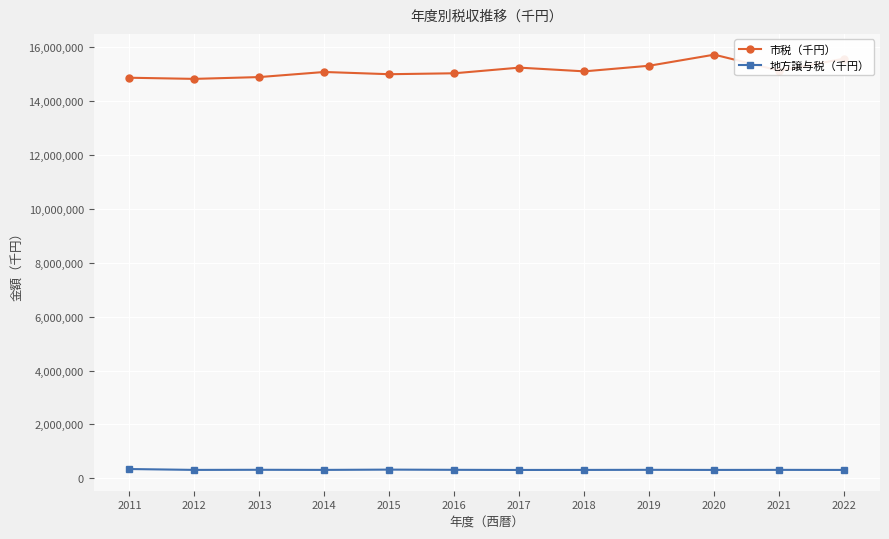

In 市税（千円）, how many points are higher than both neighbors (excluding endpoints)?

3